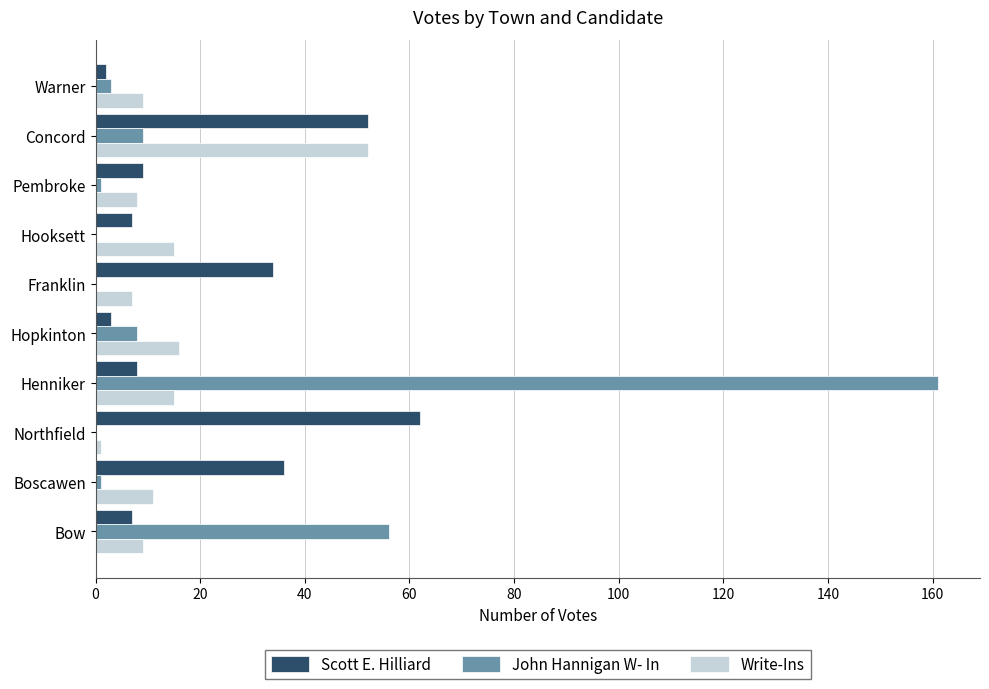

Which series changed the most between Hopkinton and Franklin?

Scott E. Hilliard